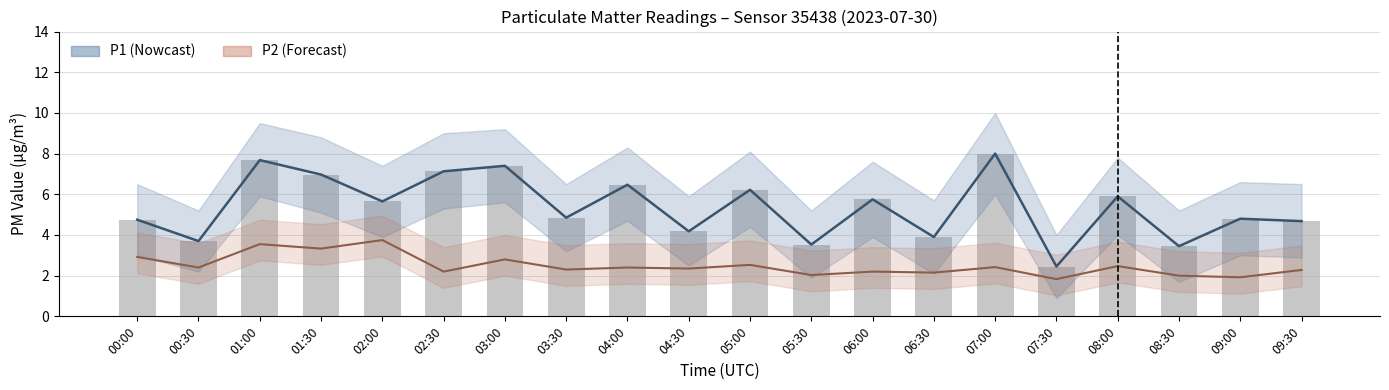

What position from the right is 06:30?

7